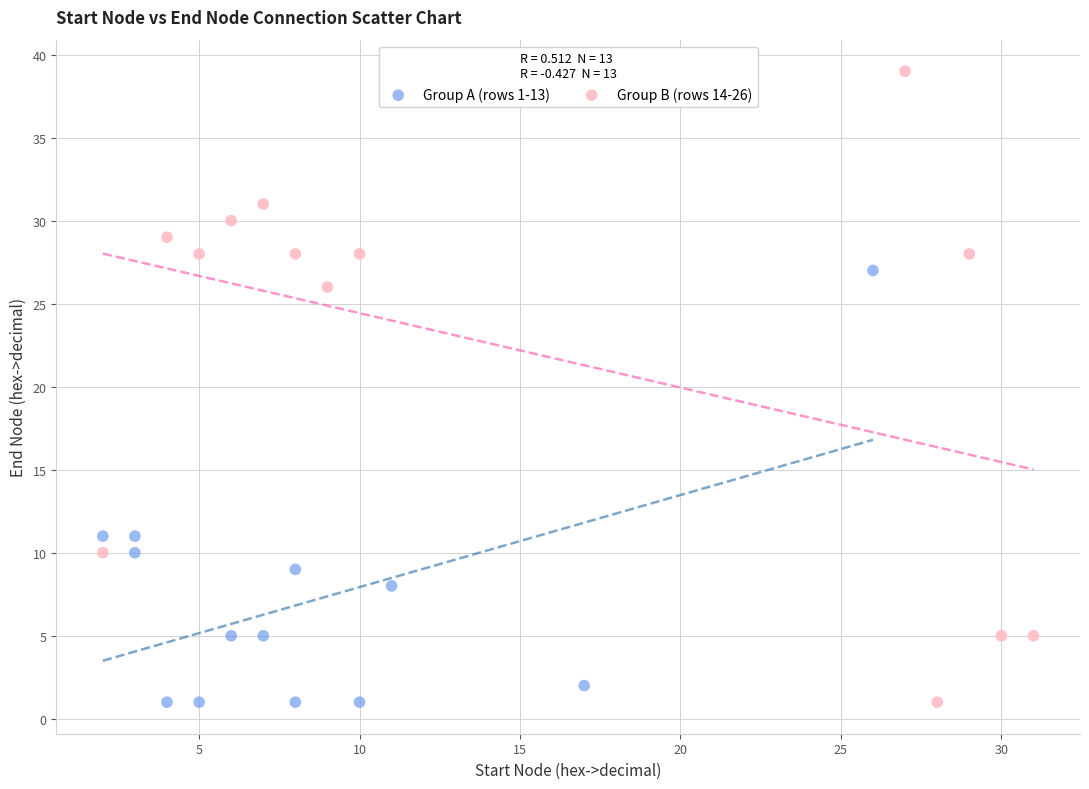

Which series has the widest spread of Y values?

Group B (rows 14-26)